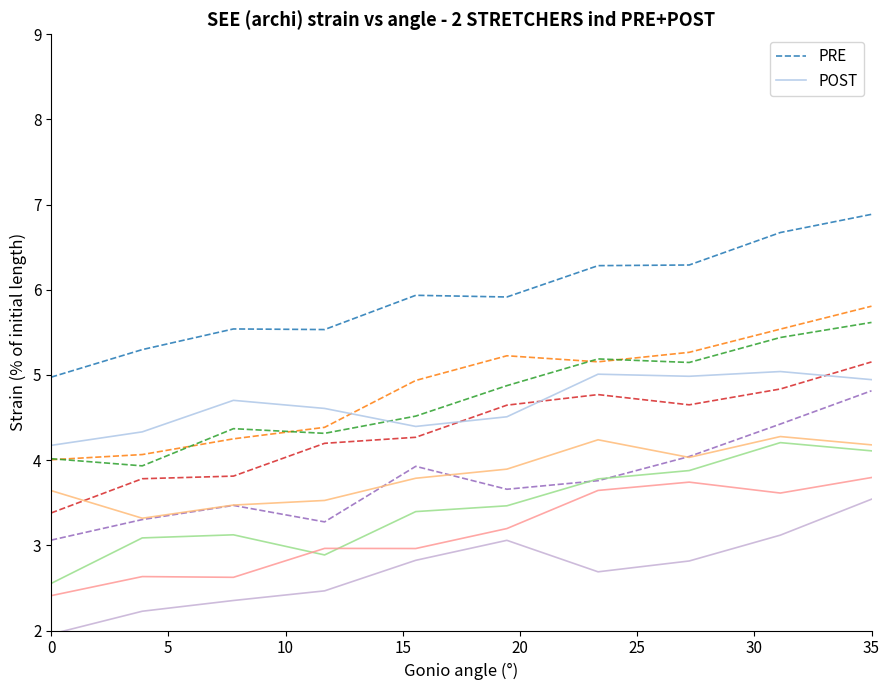

Reading left to right, what are all the values shown in this chart?

PRE: 5.0	5.3	5.5	5.5	5.9	5.9	6.3	6.3	6.7	6.9
POST: 4.2	4.3	4.7	4.6	4.4	4.5	5.0	5.0	5.0	4.9